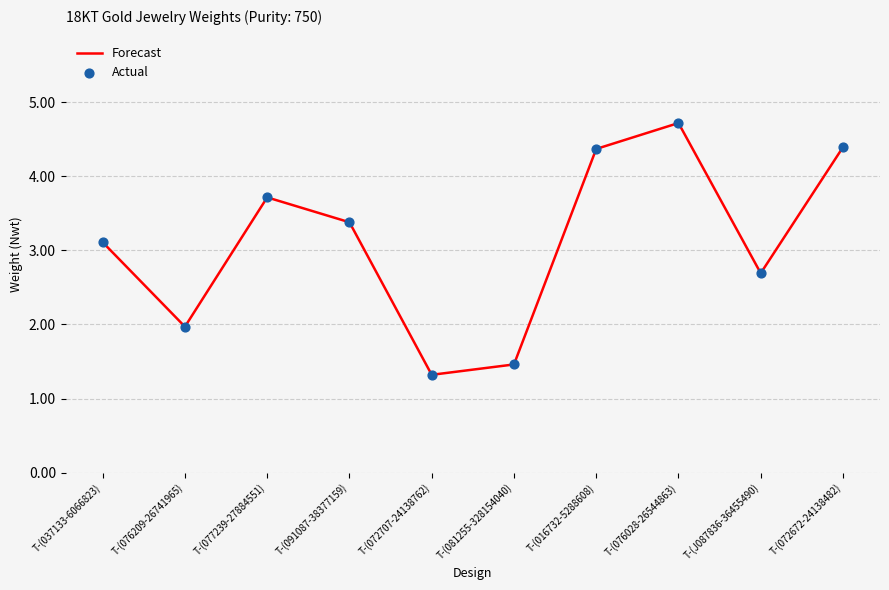

What is the minimum value shown in the chart?

1.3